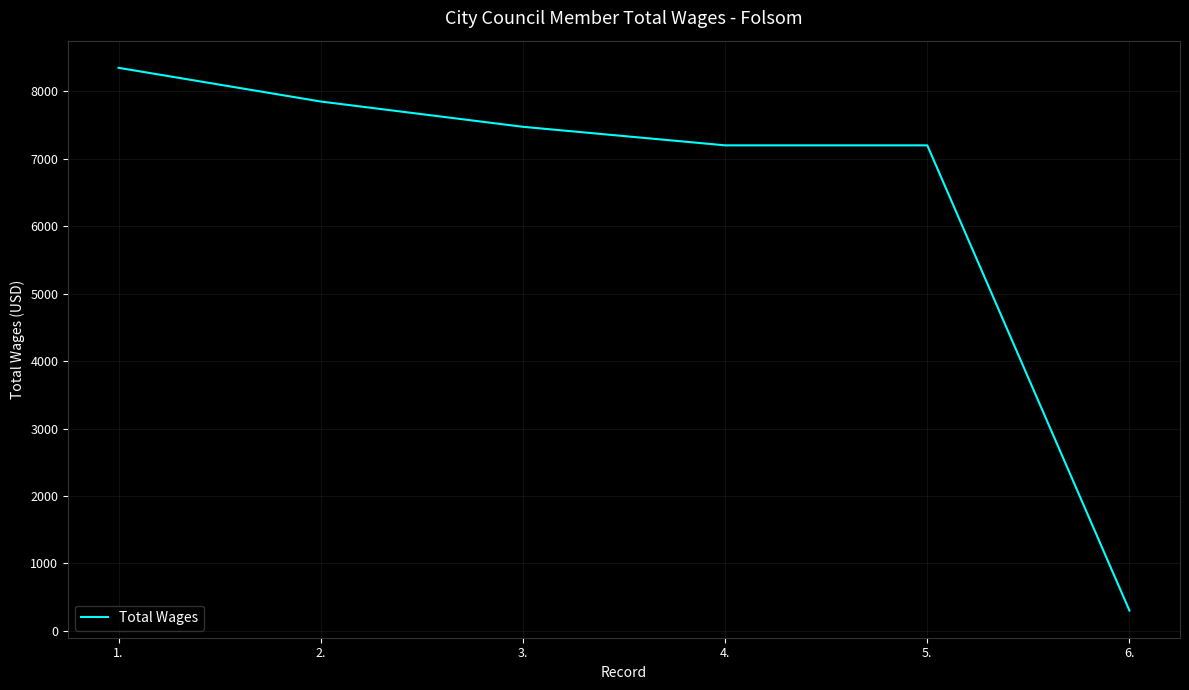

How many categories are shown in the chart?

6